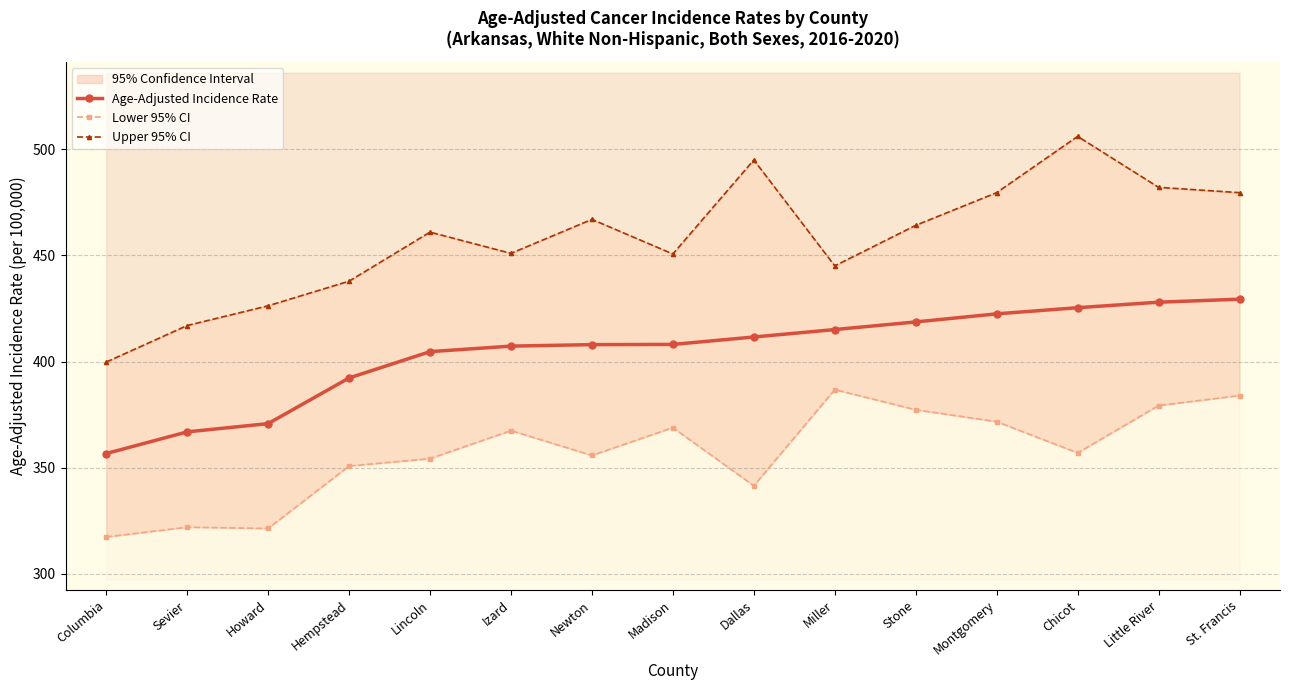

At Dallas, list the series in order from largest to smallest.

Upper 95% CI, Age-Adjusted Incidence Rate, Lower 95% CI